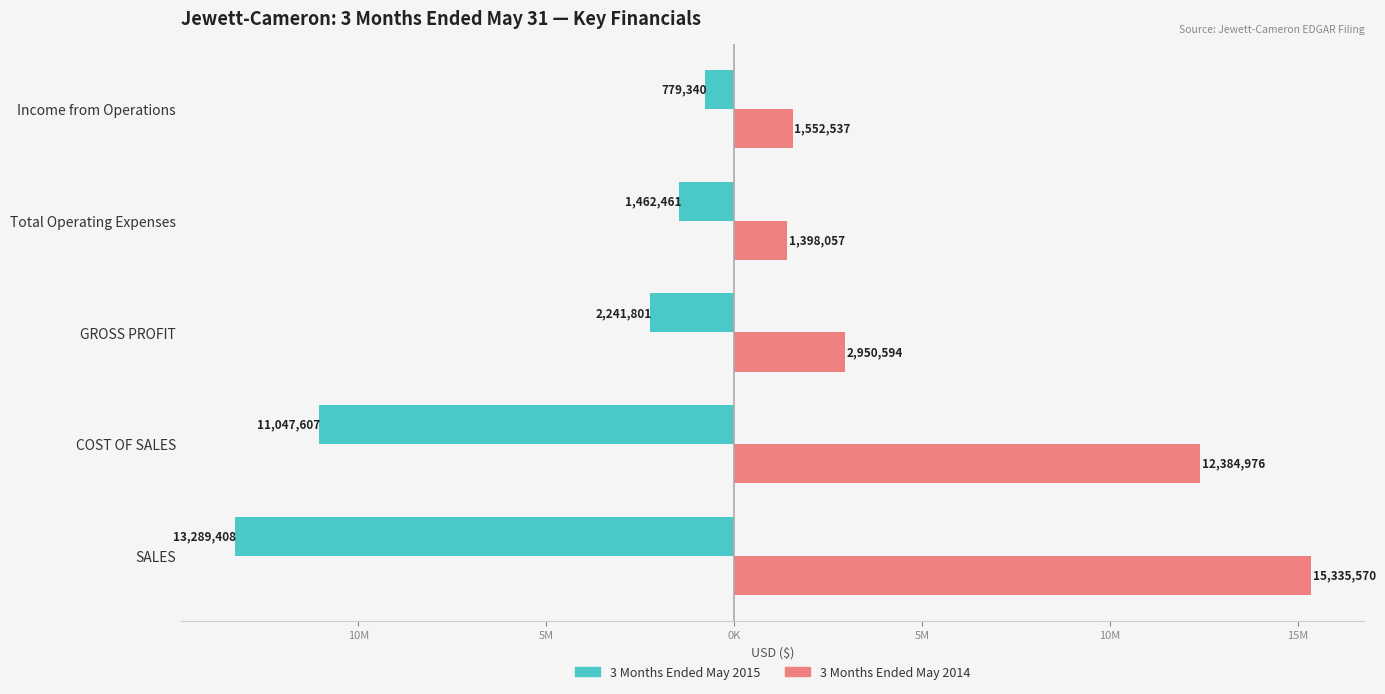

At how many categories does at least one series exceed 4967663?

2